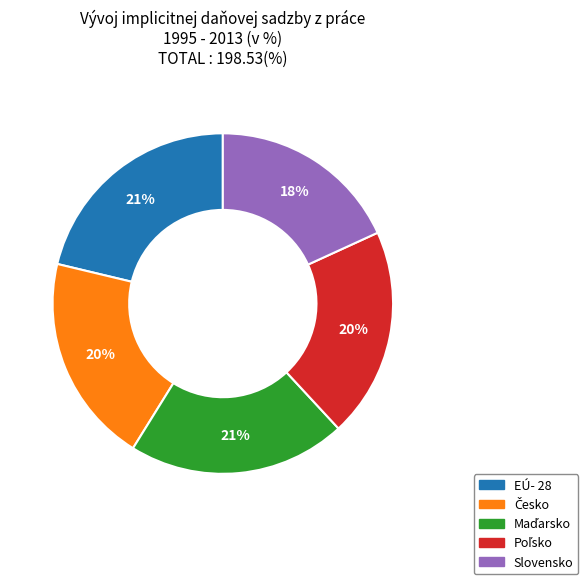

Count the number of slices in the pie.

5